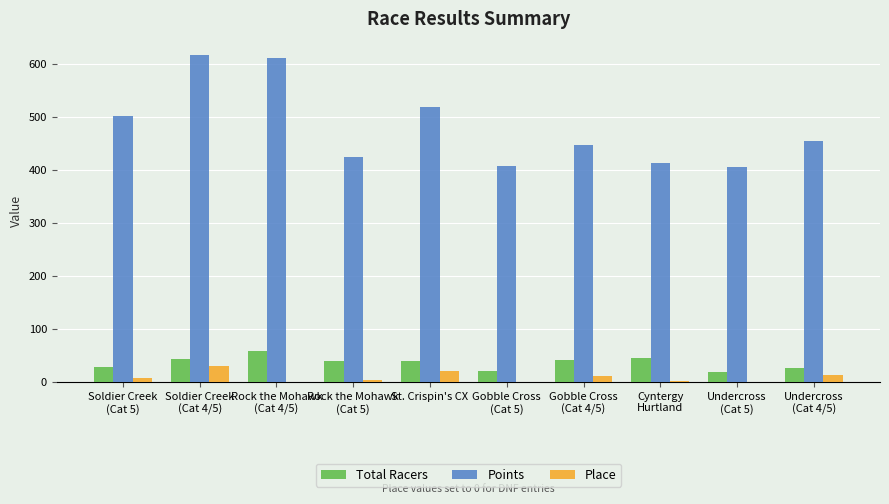

How many groups of bars are there?

10